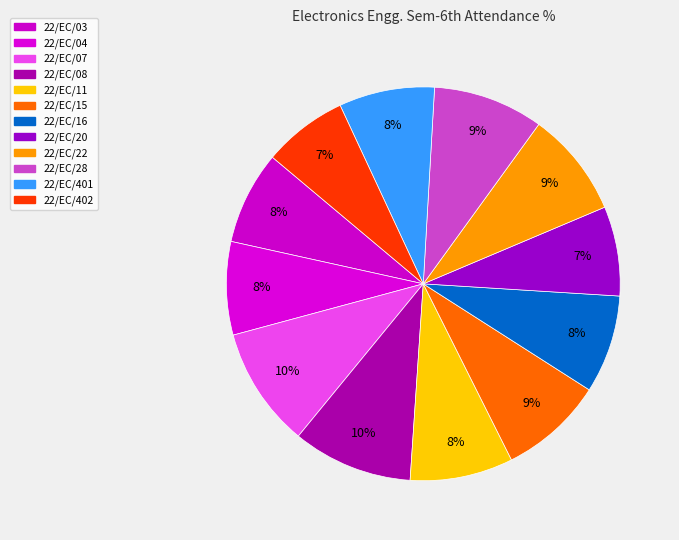

How many segments does this pie chart have?

12